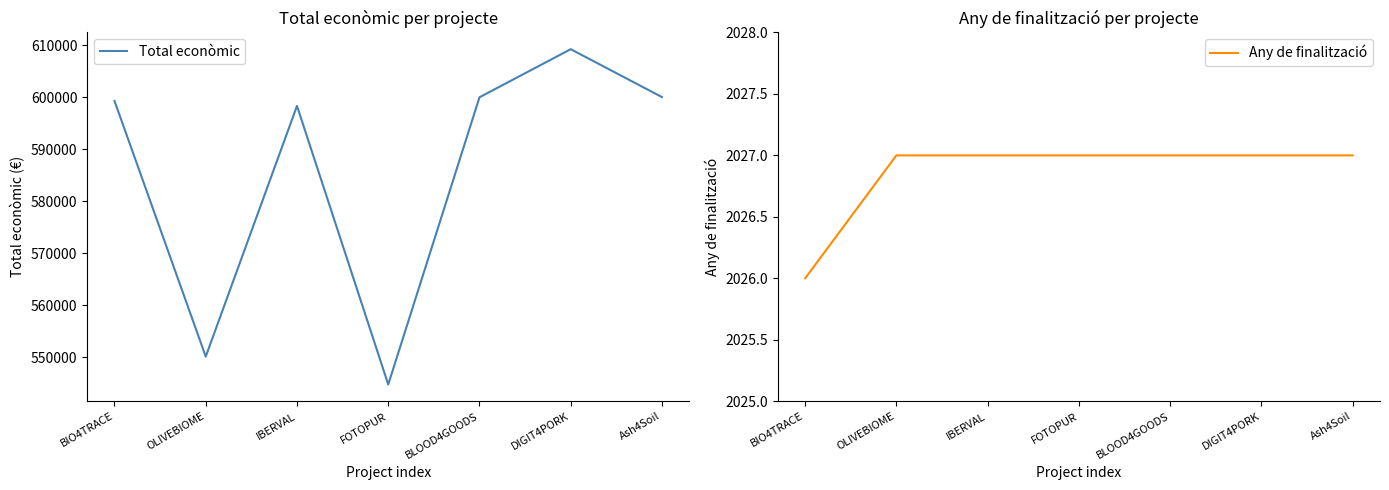

What is the value of the Any de finalització point at the 1st from the left?

2026